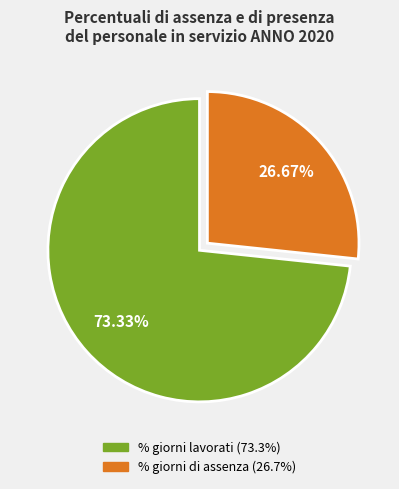

Does any single category account for the majority?

Yes